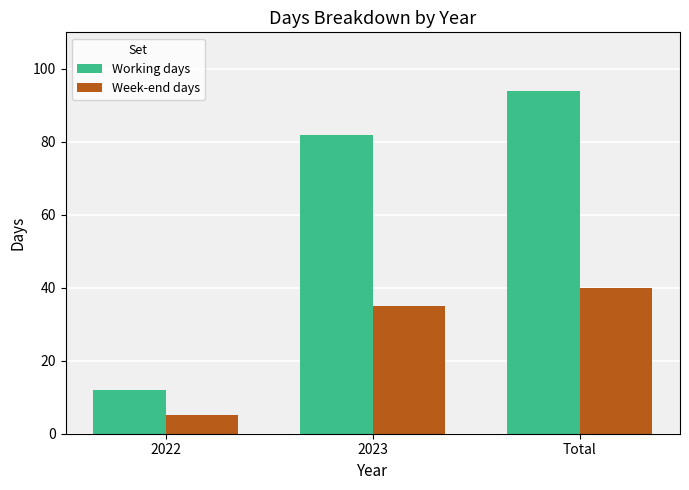

What is the label of the 1st bar from the left?

2022